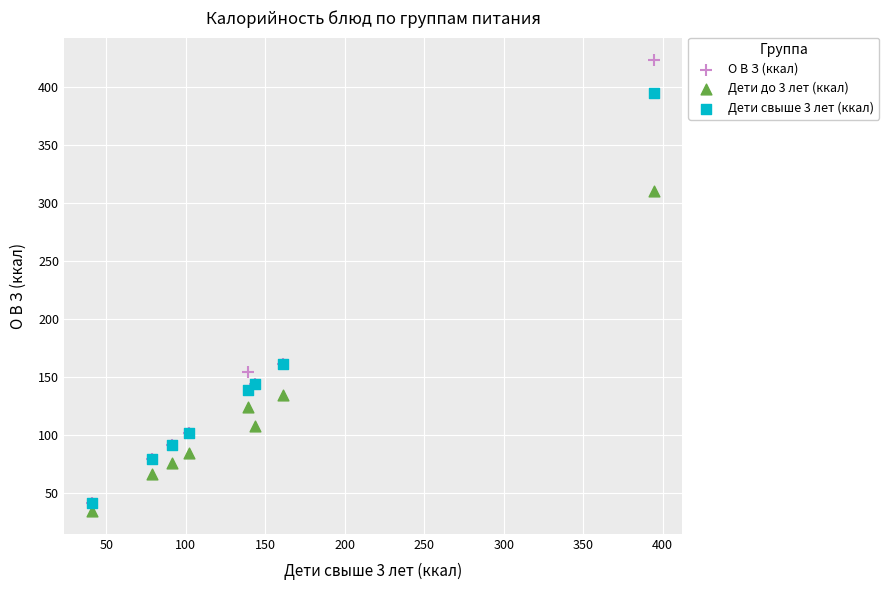

Which series has the largest Y range (max minus min)?

О В З (ккал)